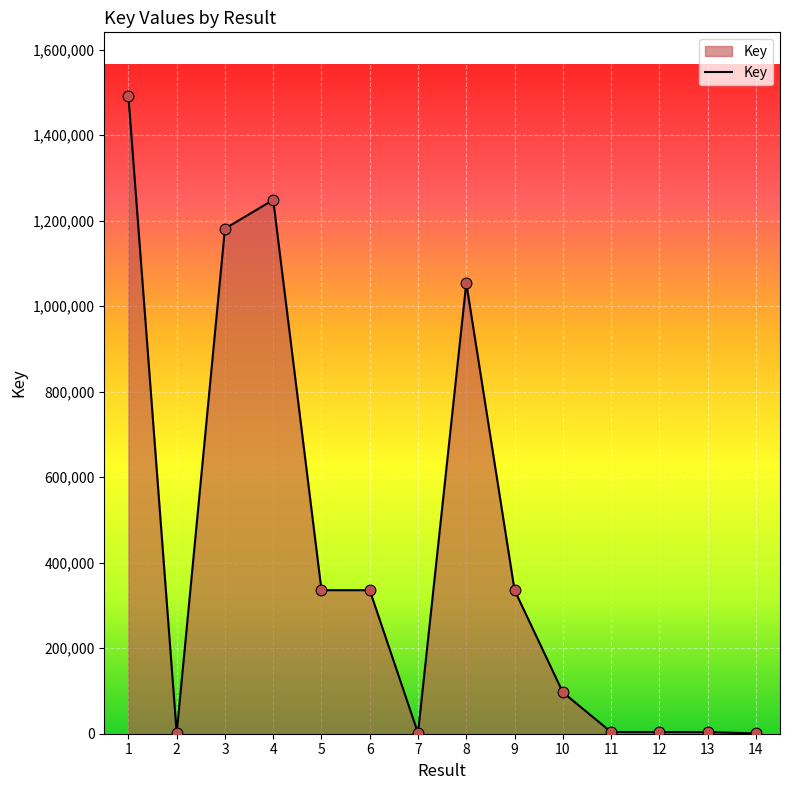

Between 4 and 11, which is larger?

4